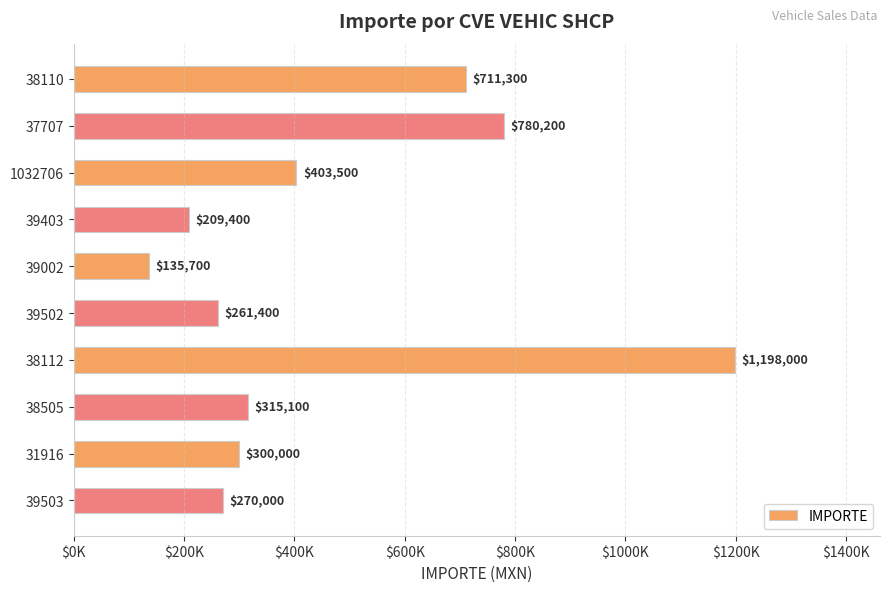

List the labels in order of value, smallest first.

39002, 39403, 39502, 39503, 31916, 38505, 1032706, 38110, 37707, 38112